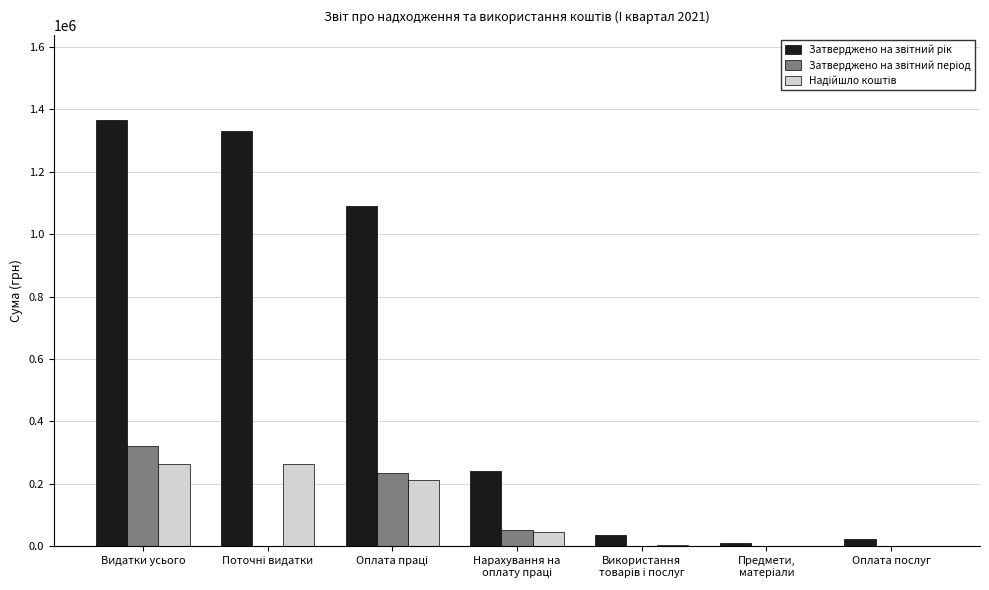

At which category is the sum across all series the highest?

Видатки усього